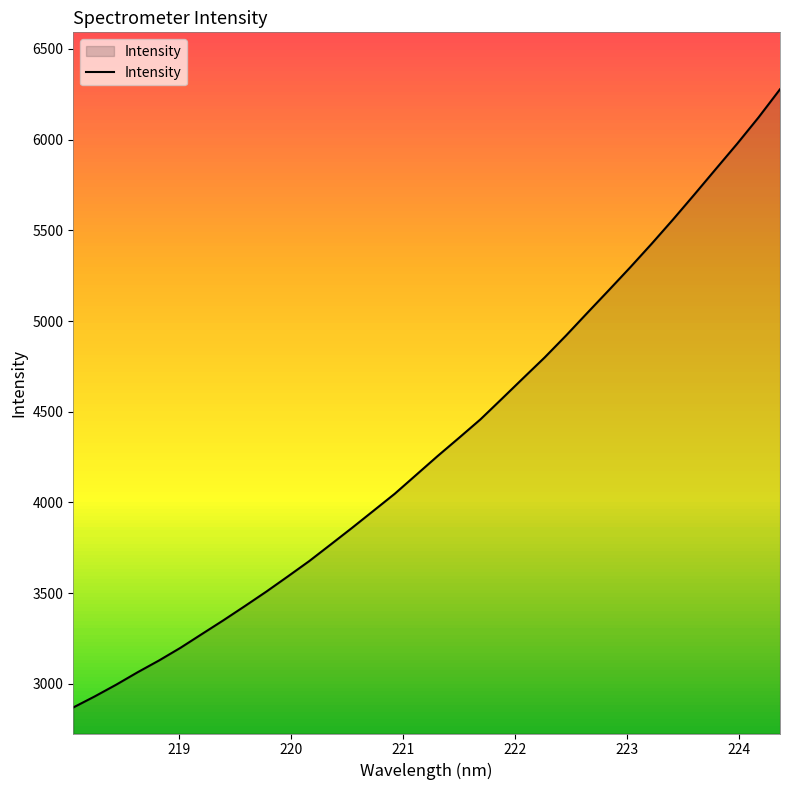

What is the sum of all values?

147252.2